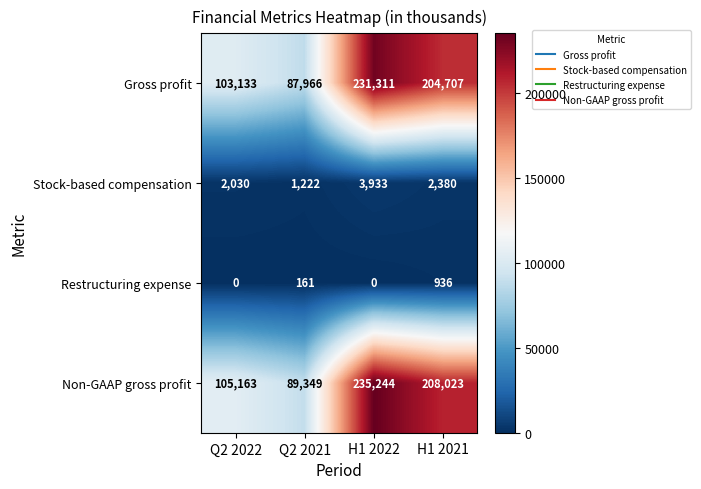

What is the spread (max minus min) of values at H1 2022?

235244